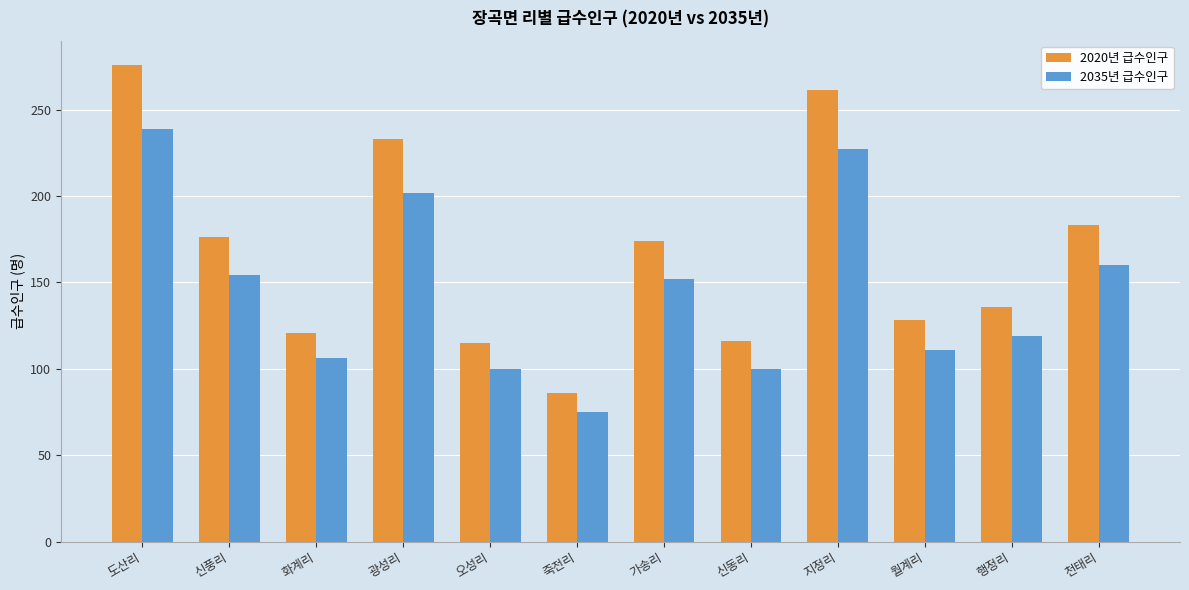

Rank the series at 월계리 from lowest to highest value.

2035년 급수인구, 2020년 급수인구